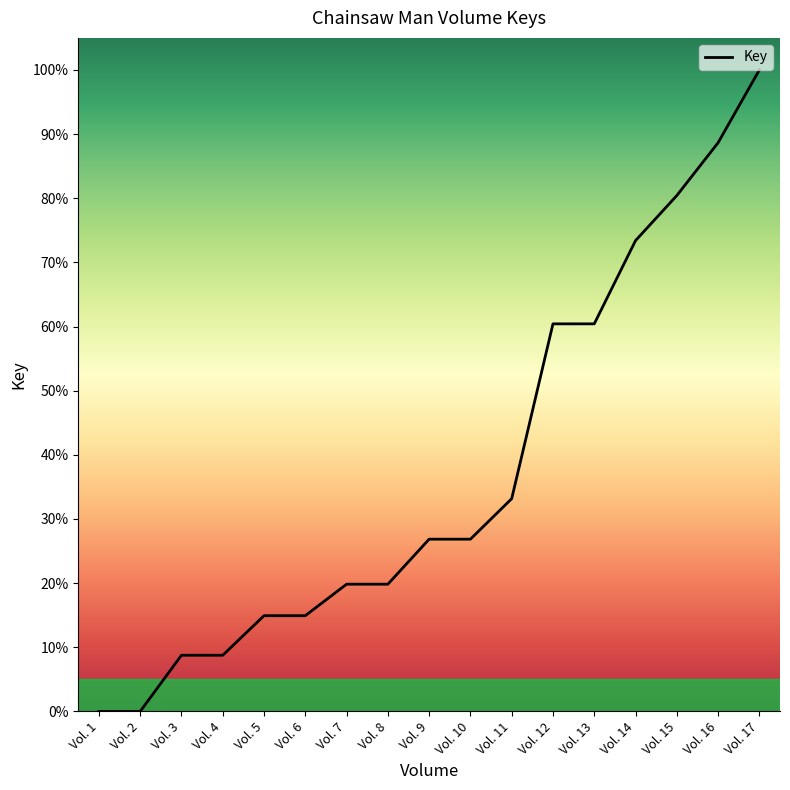

What is the difference between the values at Vol. 17 and Vol. 16?

11.3